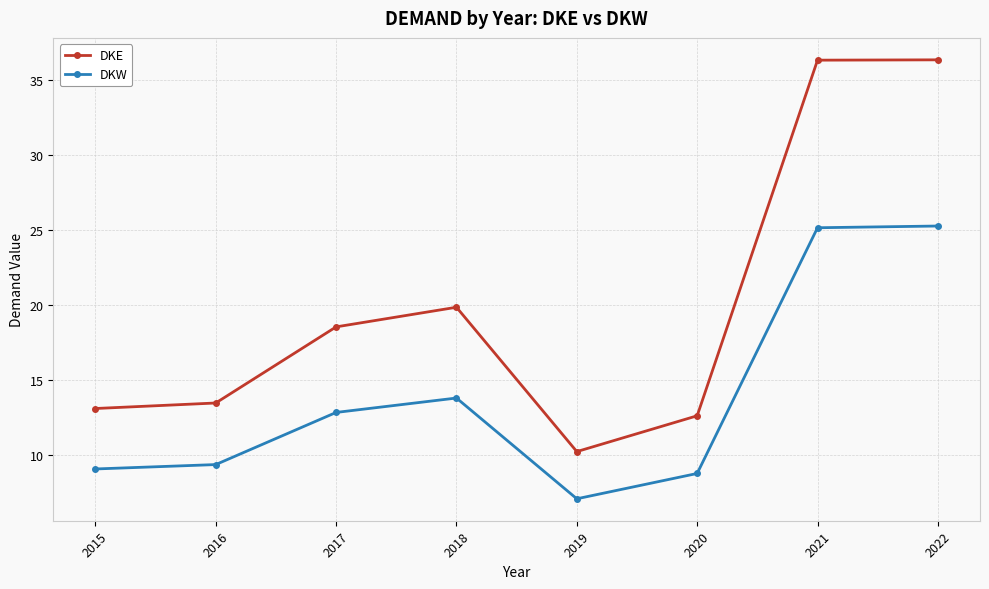

Rank the series by their maximum value, from highest to lowest.

DKE, DKW